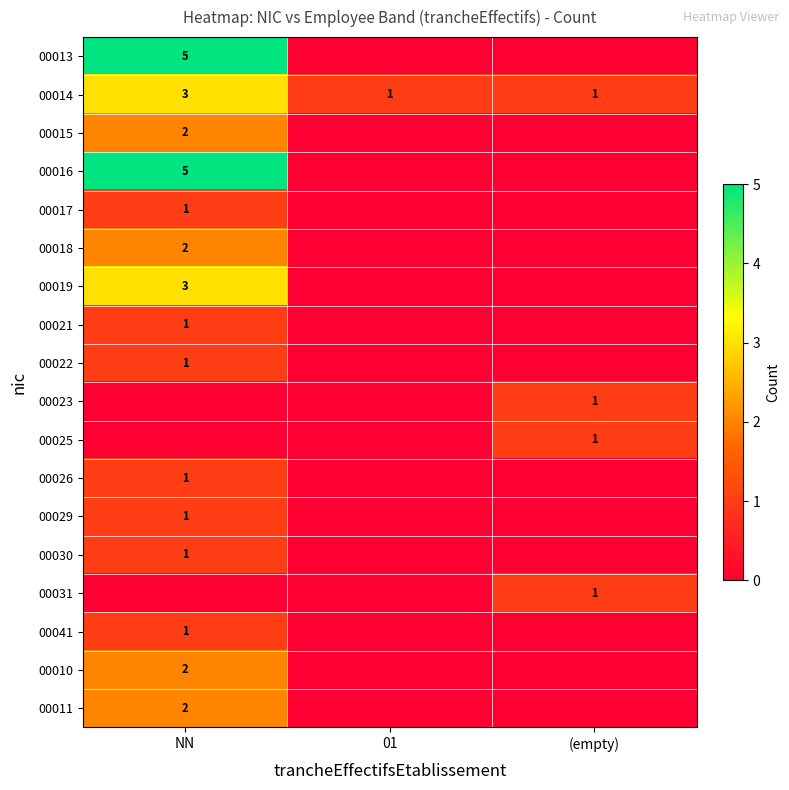

What is the highest value of the 00014 series?

3